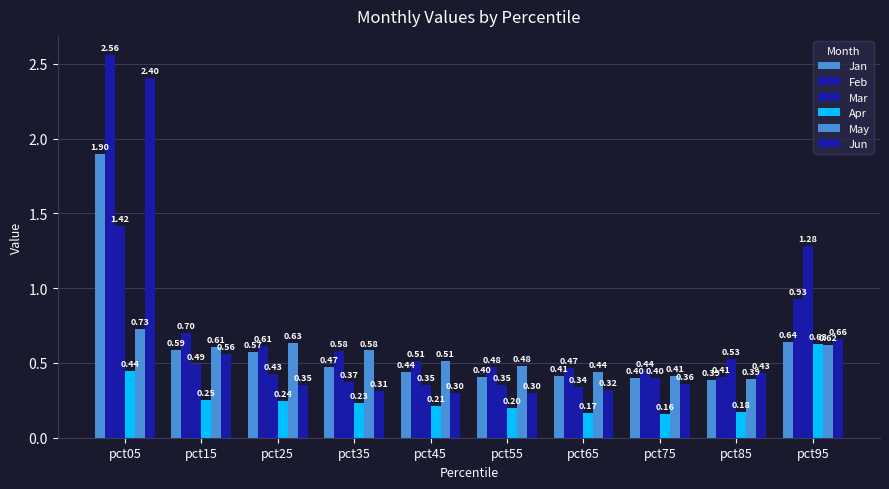

How many groups of bars are there?

10